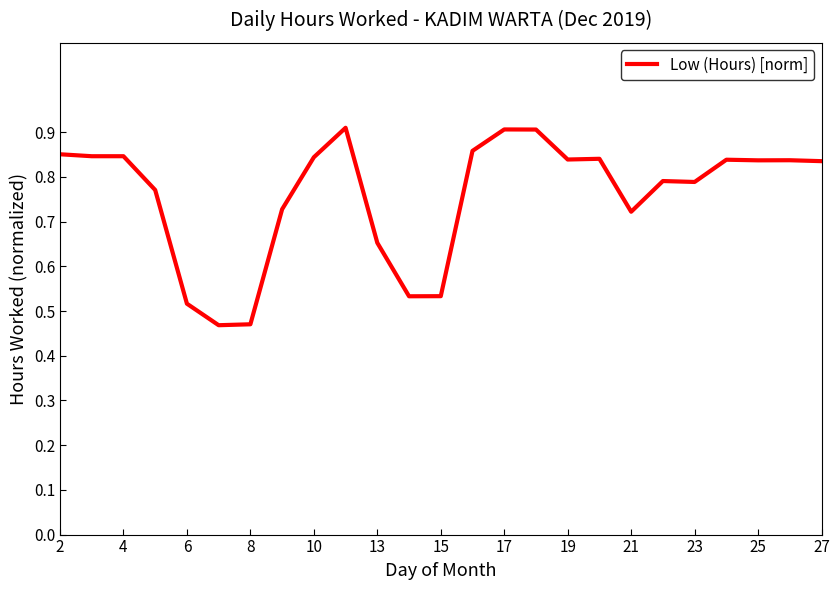

How many lines are shown in the chart?

1